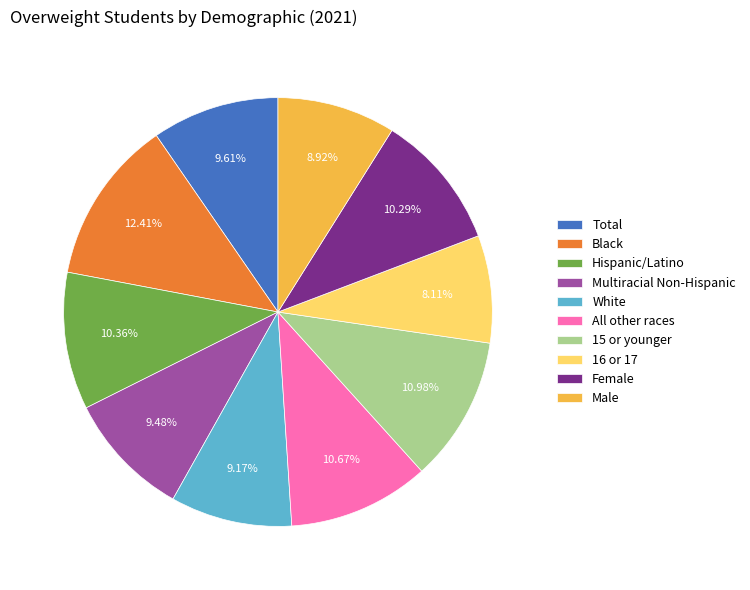

Is there a majority slice in this chart?

No